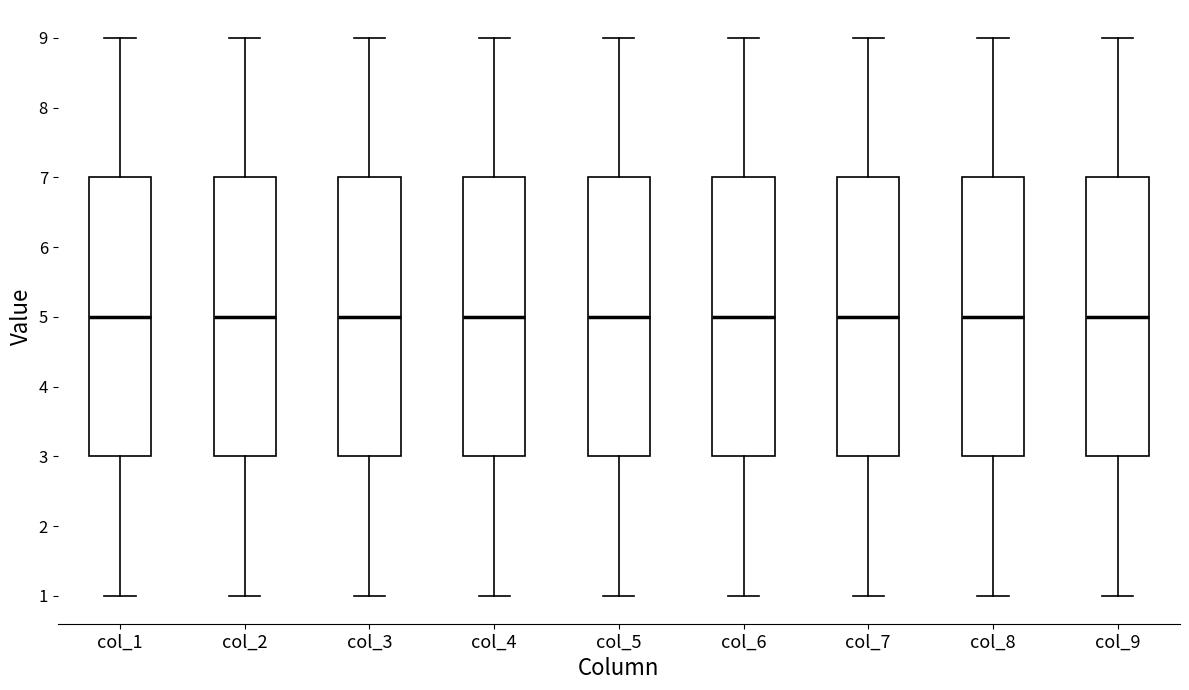

Where does the upper whisker of the box for col_9 end on the y-axis? The values are not printed on the chart, so give them approximately, as read against the axis.

9